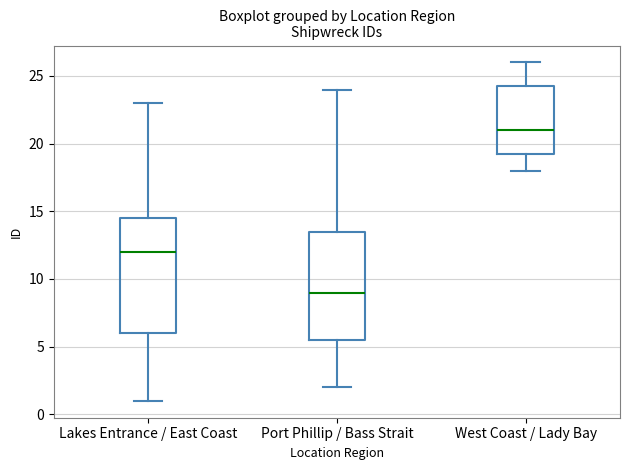

Which box is the tallest, from its lower edge to its upper edge?

Lakes Entrance / East Coast